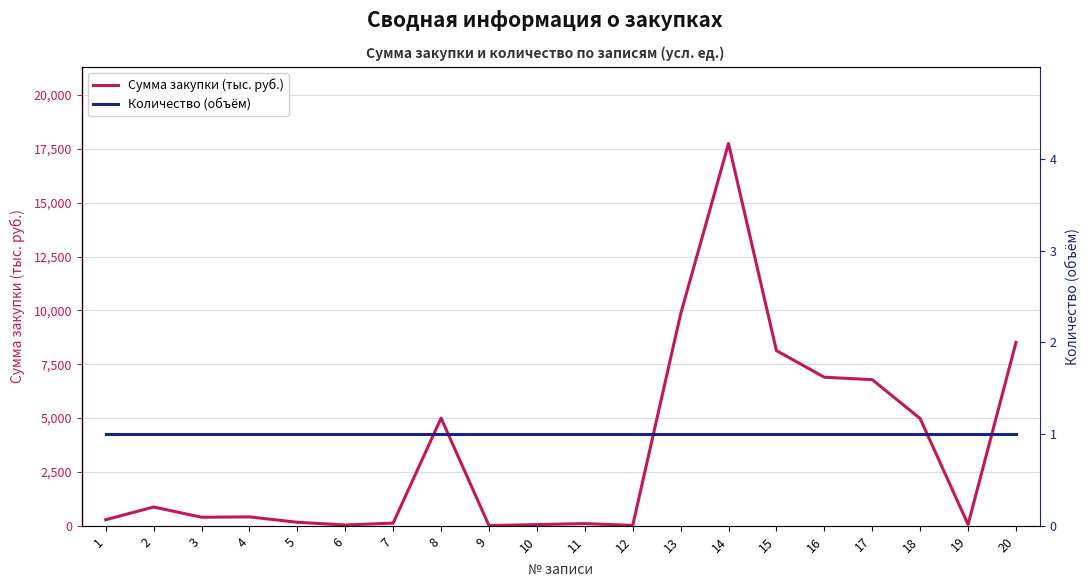

Which series has the largest total across all categories?

Сумма закупки (тыс. руб.)